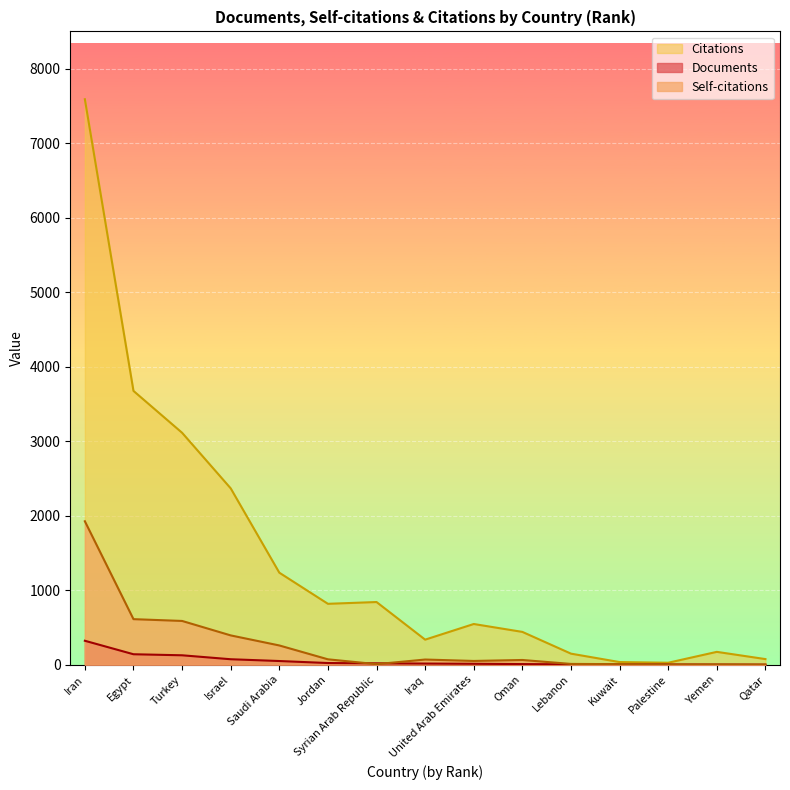

What is the total value across all series at Syrian Arab Republic?

866